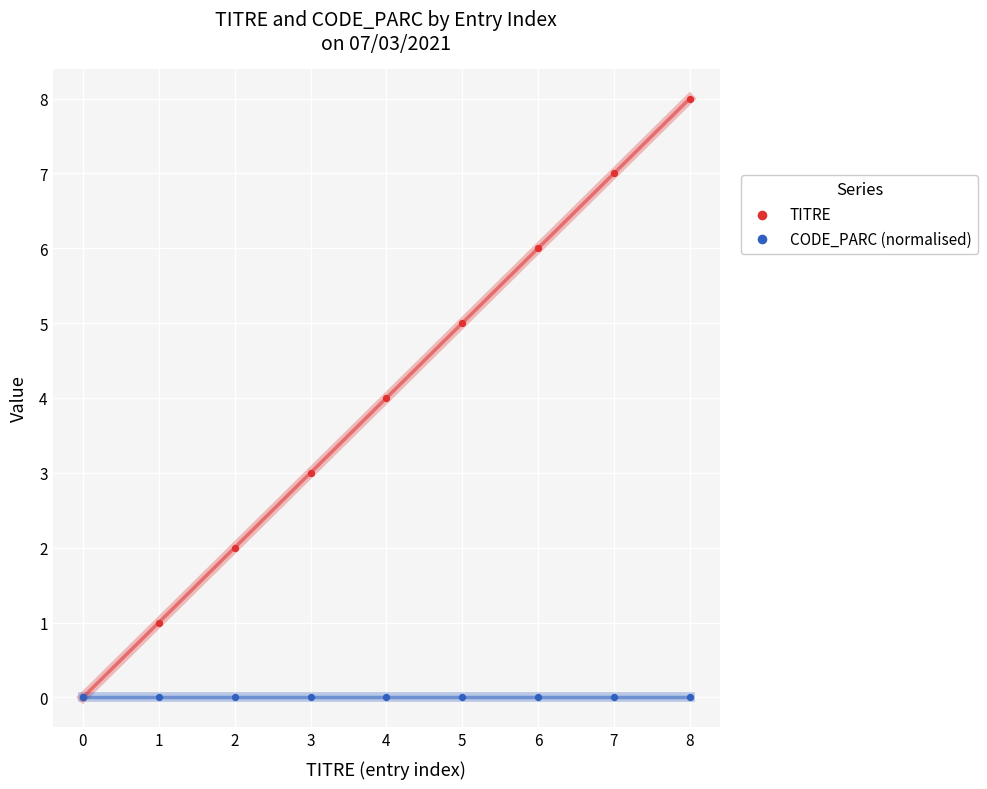

Which series reaches the minimum Y coordinate?

TITRE